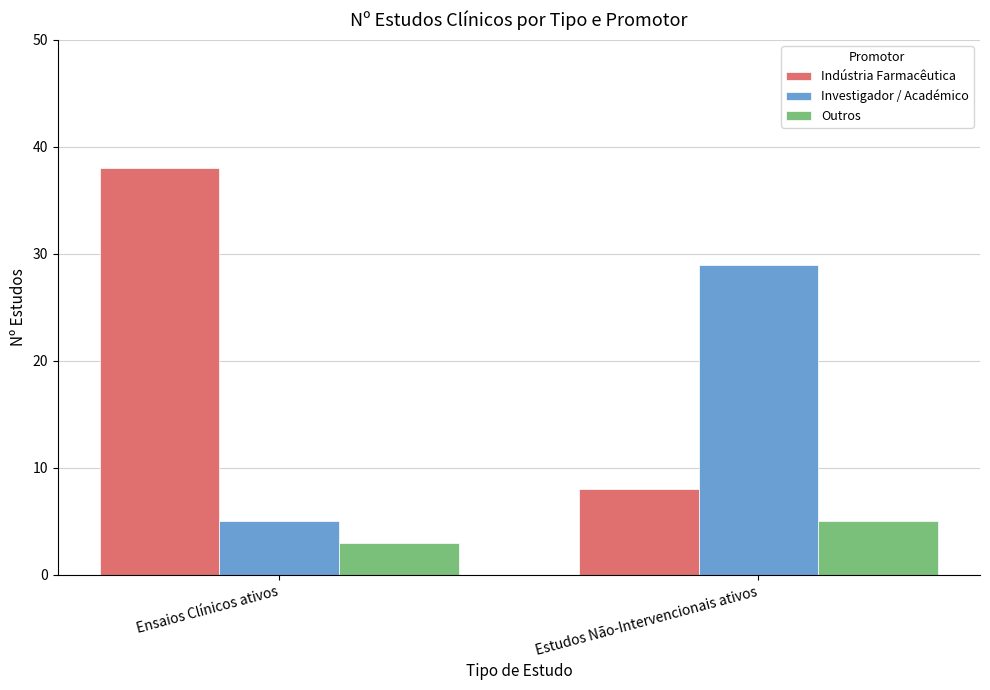

Rank the series by their average value, from highest to lowest.

Indústria Farmacêutica, Investigador / Académico, Outros